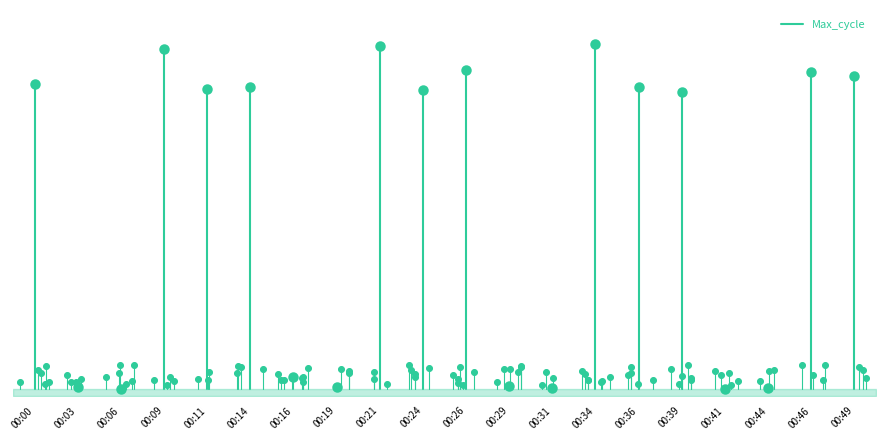

What is the change in value from 00:00 to 00:03?

+0.9